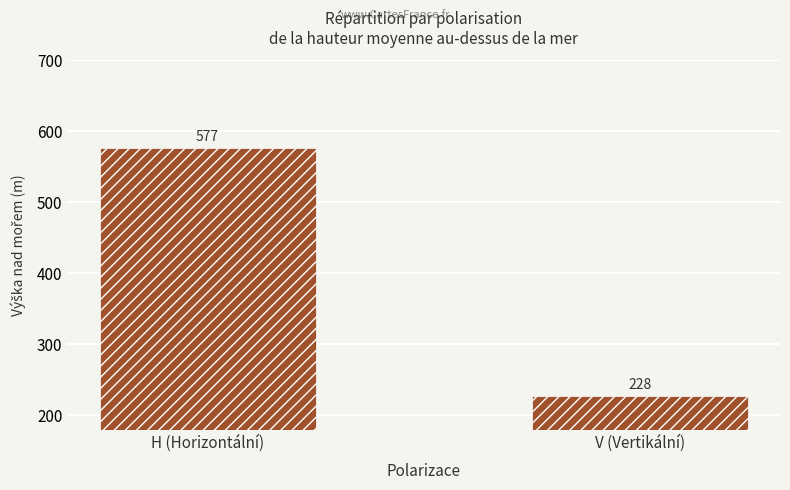

Approximately how many times larger is the value at V (Vertikální) compared to H (Horizontální)?

0.4